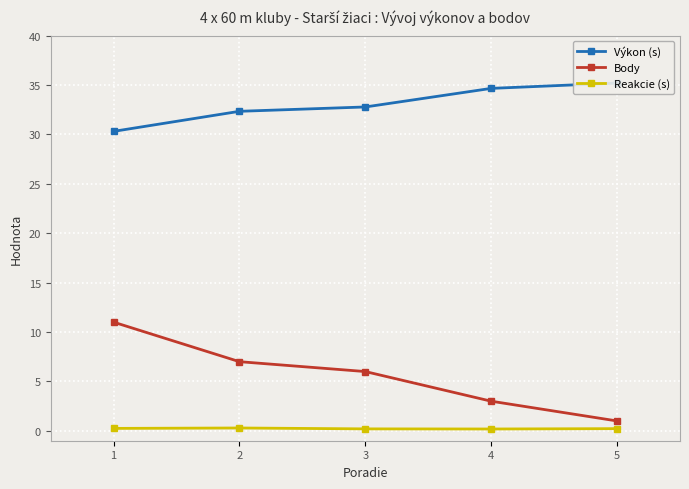

What is the difference between the Reakcie (s) values at 1 and 4?

0.1